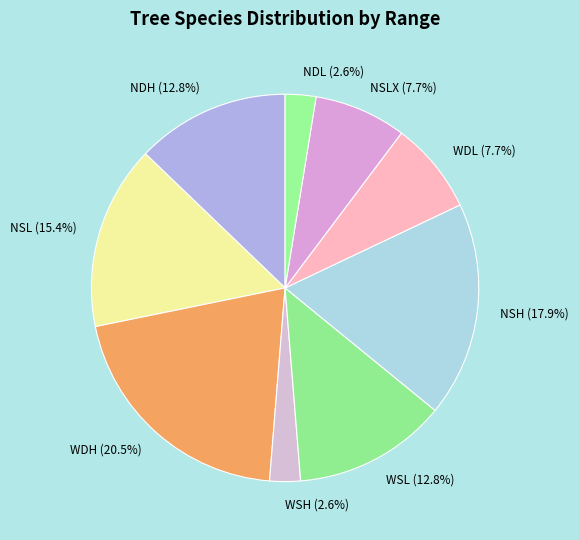

Is there any slice that represents more than half of the pie?

No